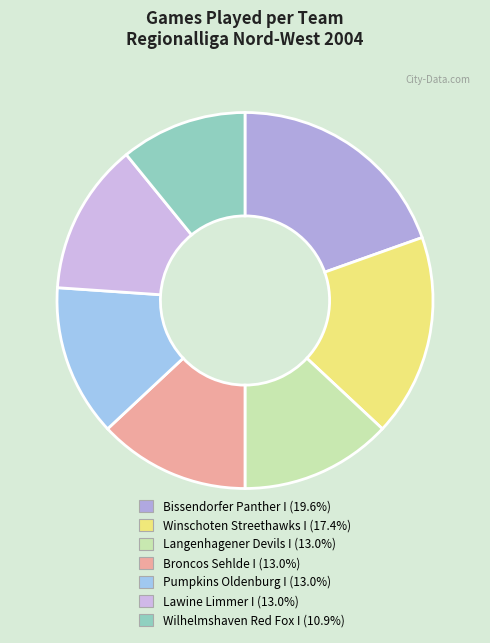

How many segments does this pie chart have?

7